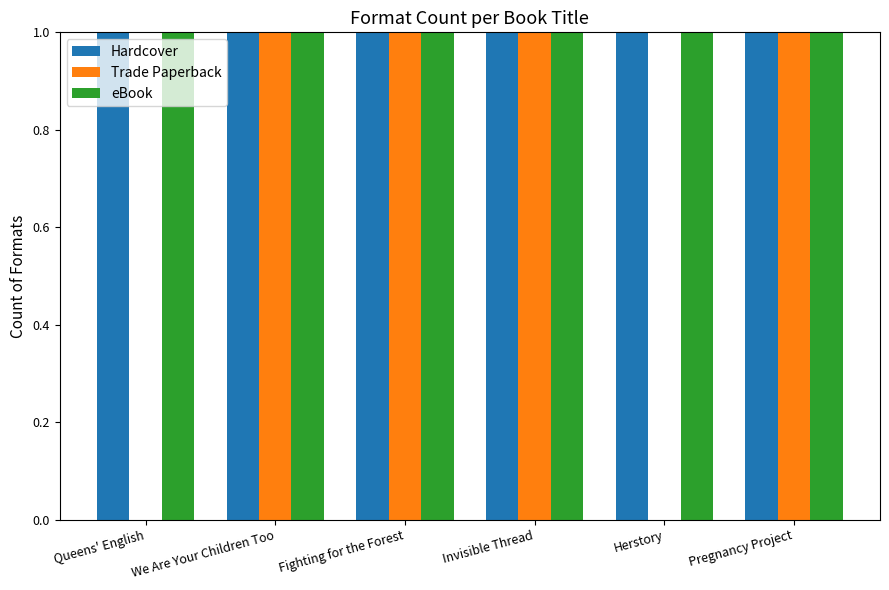

Reading left to right, extract all data points from this chart.

Hardcover: Queens' English=1	We Are Your Children Too=1	Fighting for the Forest=1	Invisible Thread=1	Herstory=1	Pregnancy Project=1
Trade Paperback: Queens' English=0	We Are Your Children Too=1	Fighting for the Forest=1	Invisible Thread=1	Herstory=0	Pregnancy Project=1
eBook: Queens' English=1	We Are Your Children Too=1	Fighting for the Forest=1	Invisible Thread=1	Herstory=1	Pregnancy Project=1